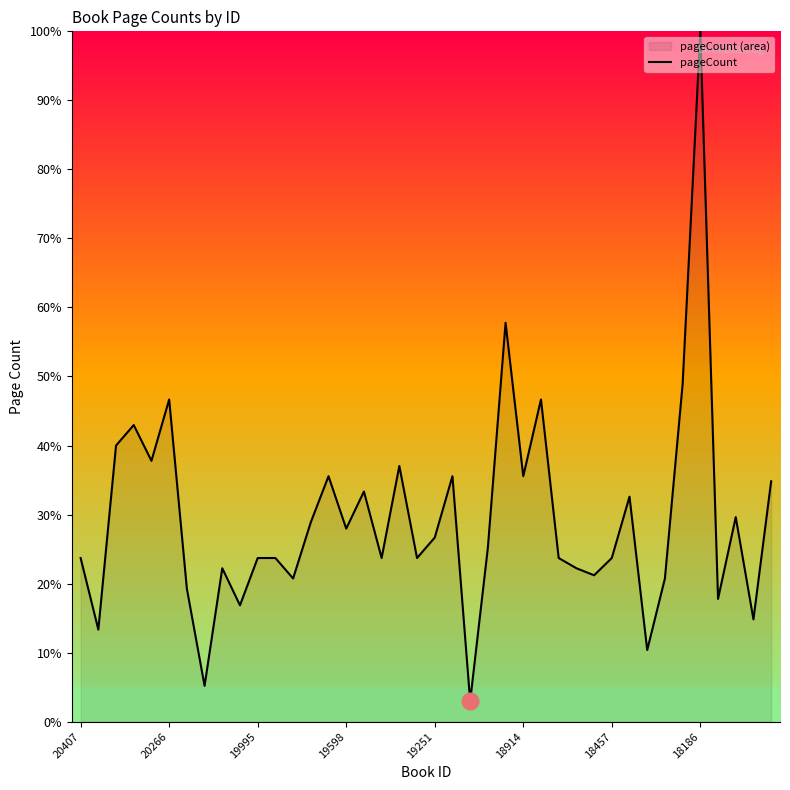

What is the difference between the maximum and minimum values?

97.0